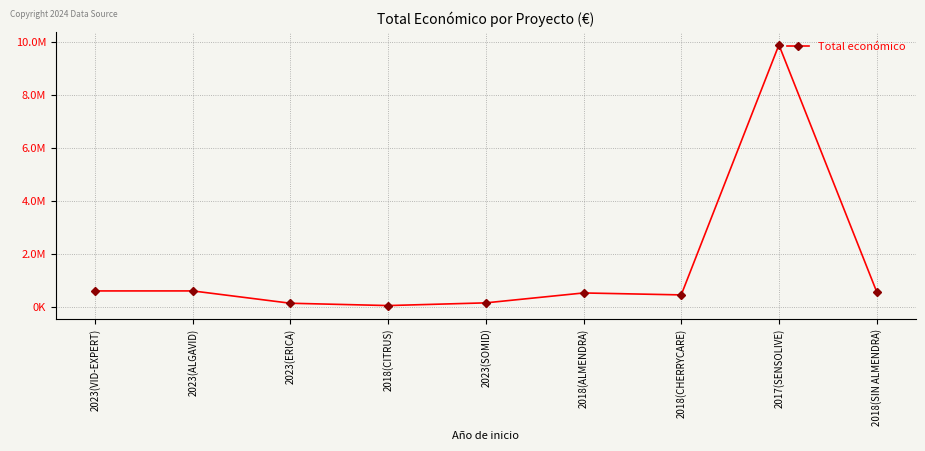

Where is the first local maximum?

2023(ALGAVID)